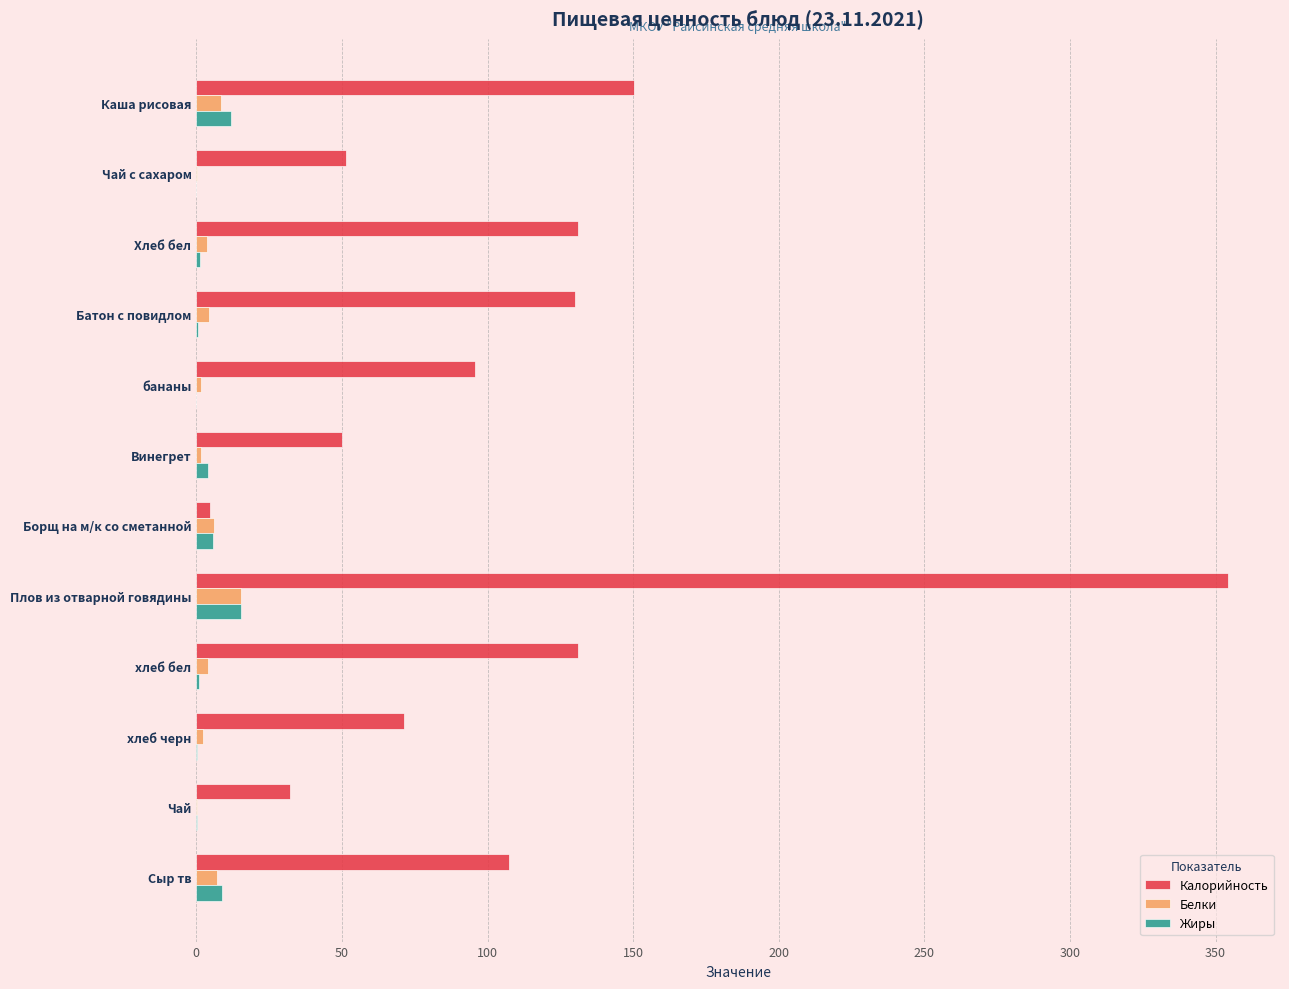

Between Каша рисовая and Плов из отварной говядины, which series saw the biggest shift?

Калорийность